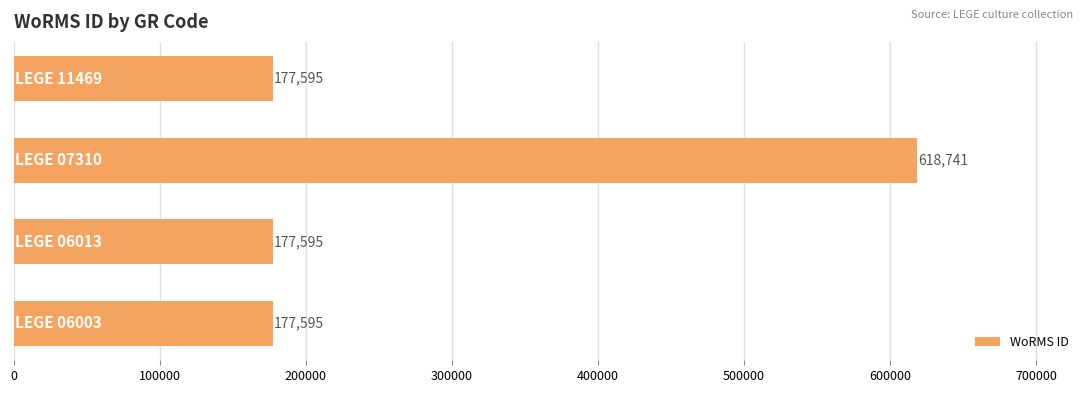

What is the sum of all values?

1151526